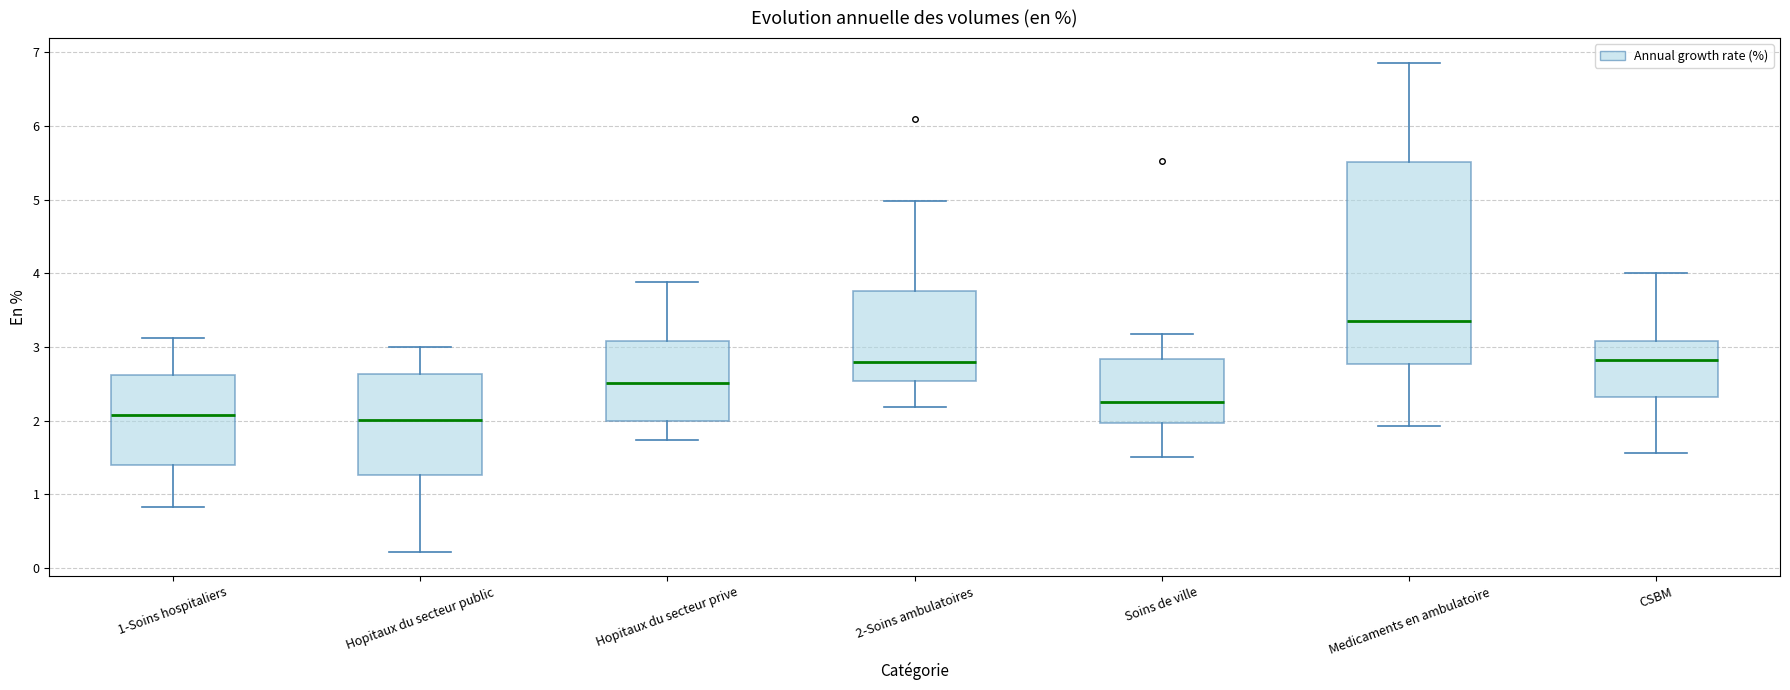

Reading left to right, read every box against the y-axis: the position of its median line, the range the box covers, and the ends of its whiskers. The values are not printed on the chart, so give them approximately, as read against the axis.

1-Soins hospitaliers: median 2.1, box 1.4 to 2.6, whiskers 0.8 to 3.1
Hopitaux du secteur public: median 2.0, box 1.3 to 2.6, whiskers 0.2 to 3.0
Hopitaux du secteur prive: median 2.5, box 2.0 to 3.1, whiskers 1.7 to 3.9
2-Soins ambulatoires: median 2.8, box 2.5 to 3.8, whiskers 2.2 to 5.0
Soins de ville: median 2.3, box 2.0 to 2.8, whiskers 1.5 to 3.2
Medicaments en ambulatoire: median 3.4, box 2.8 to 5.5, whiskers 1.9 to 6.9
CSBM: median 2.8, box 2.3 to 3.1, whiskers 1.6 to 4.0